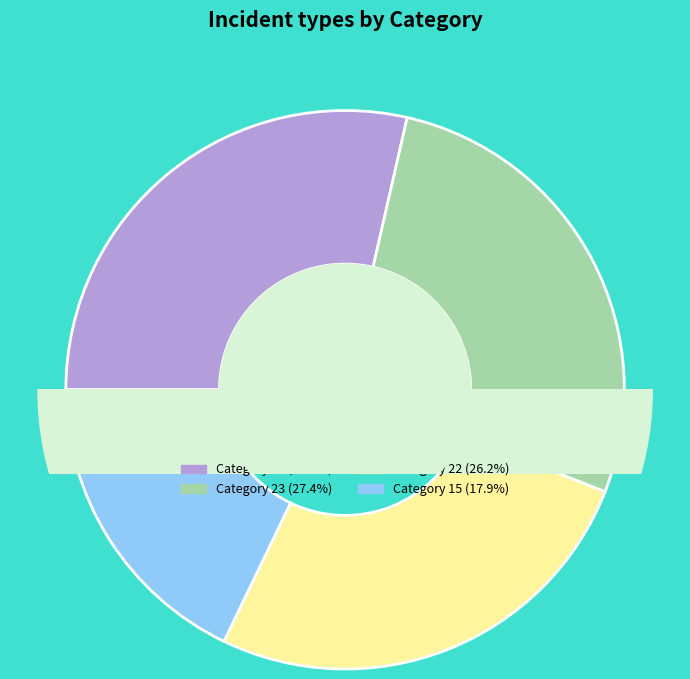

Rank the categories by value from highest to lowest.

24, 23, 22, 15